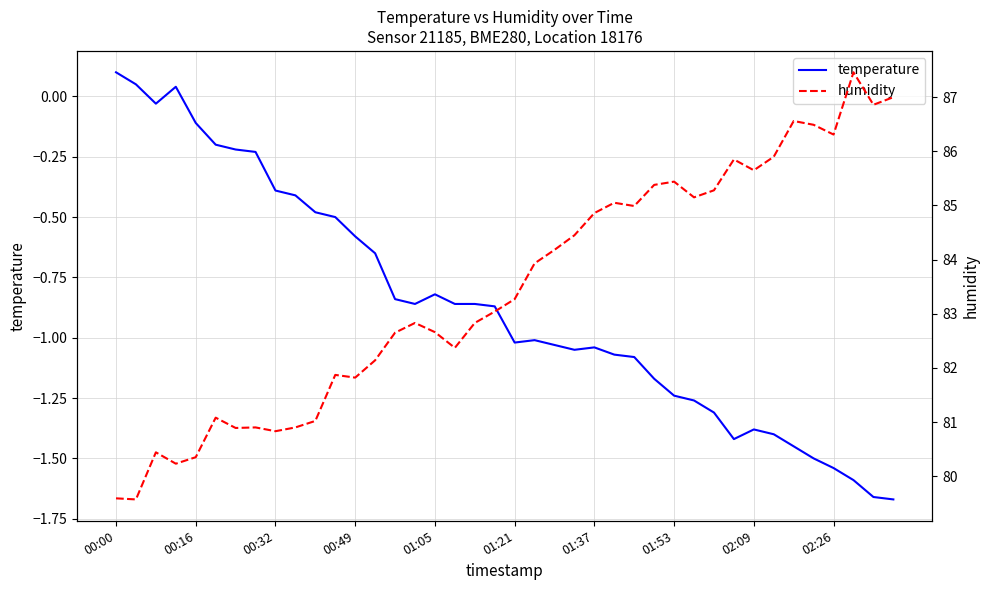

The value of temperature at 02:09 is -2.4. True or false?

False